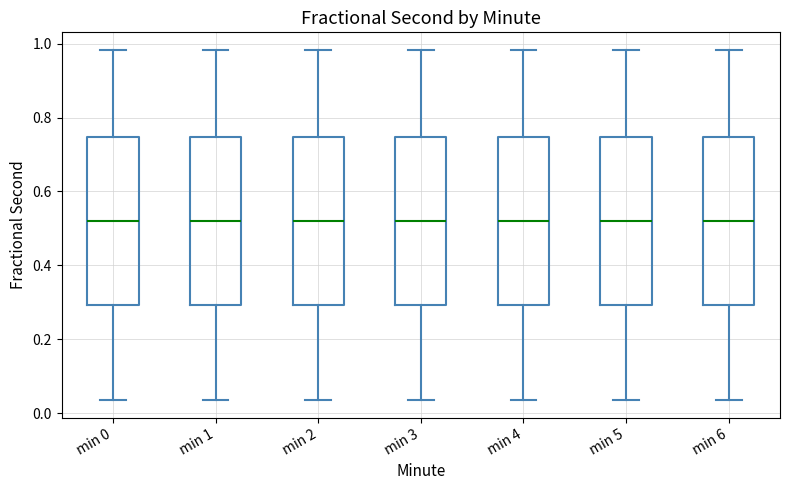

Reading left to right, transcribe this box plot: for each box, give where its median line is, the range the box spans, and where its two whiskers end, as read against the y-axis. The values are not printed on the chart, so give them approximately, as read against the axis.

min 0: median 0.52, box 0.30 to 0.74, whiskers 0.04 to 0.98
min 1: median 0.52, box 0.30 to 0.74, whiskers 0.04 to 0.98
min 2: median 0.52, box 0.30 to 0.74, whiskers 0.04 to 0.98
min 3: median 0.52, box 0.30 to 0.74, whiskers 0.04 to 0.98
min 4: median 0.52, box 0.30 to 0.74, whiskers 0.04 to 0.98
min 5: median 0.52, box 0.30 to 0.74, whiskers 0.04 to 0.98
min 6: median 0.52, box 0.30 to 0.74, whiskers 0.04 to 0.98